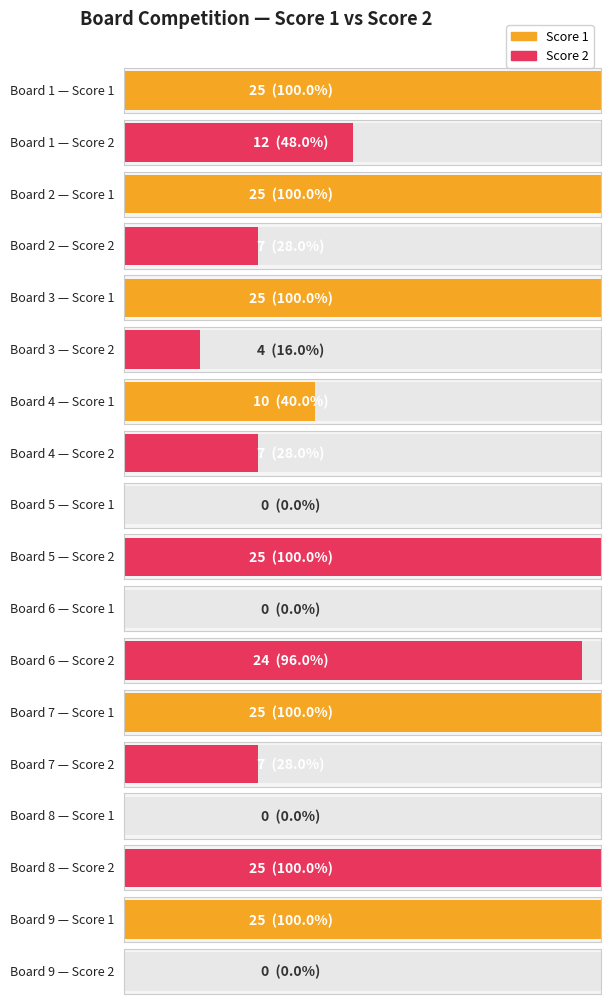

What is the total value across all series at 6?

24